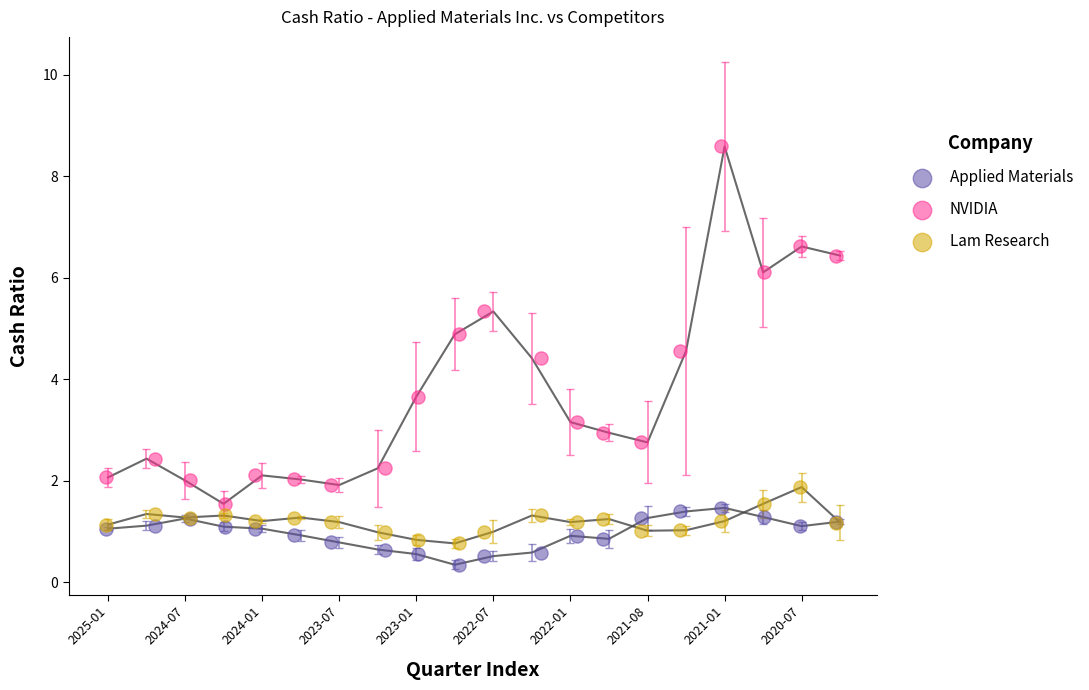

Which series has the widest spread of Y values?

NVIDIA